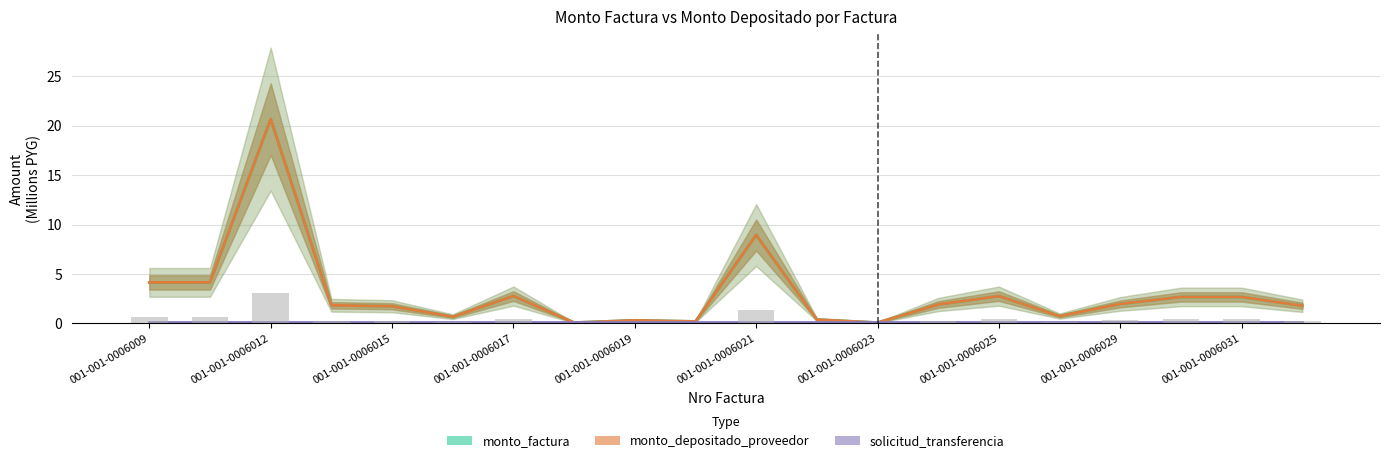

What is the maximum value shown in the chart?

20.7